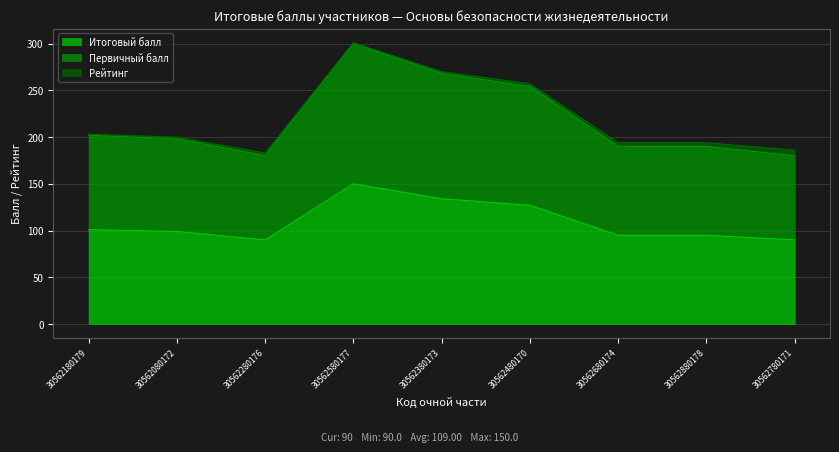

Is it true that Первичный балл equals 339 at 30562880178?

False